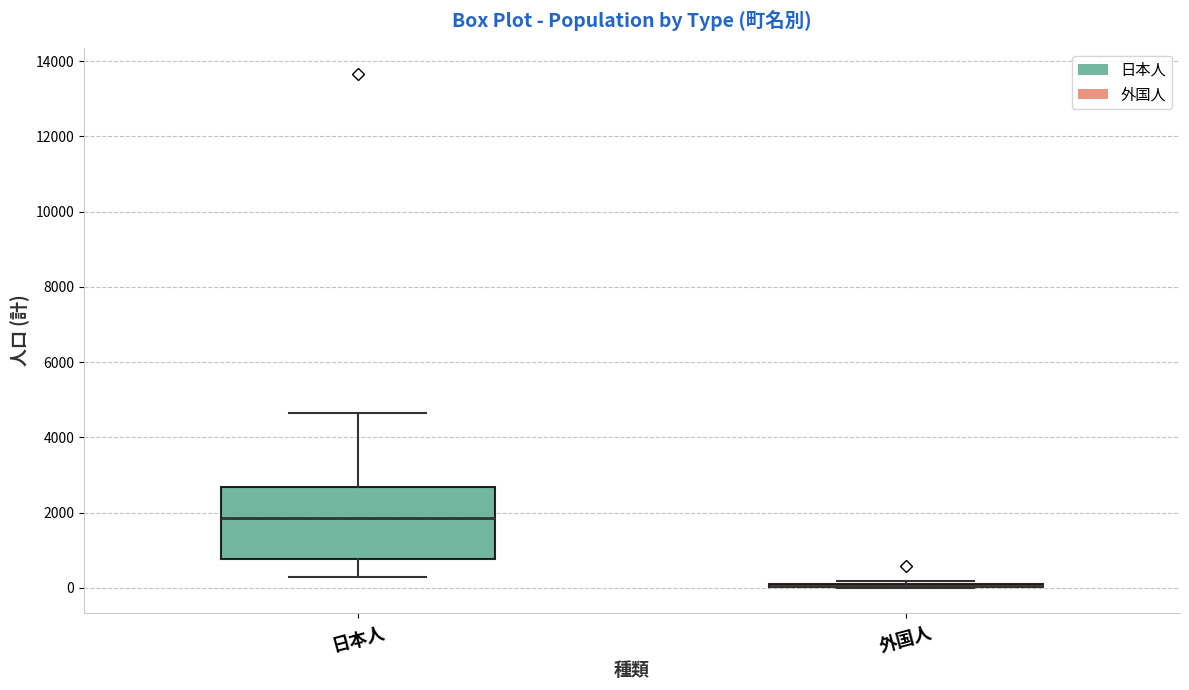

Reading left to right, transcribe this box plot: for each box, give where its median line is, the range the box spans, and where its two whiskers end, as read against the y-axis. The values are not printed on the chart, so give them approximately, as read against the axis.

日本人: median 1800, box 800 to 2600, whiskers 200 to 4600
外国人: box collapsed to a line at 0, whiskers 0 to 200